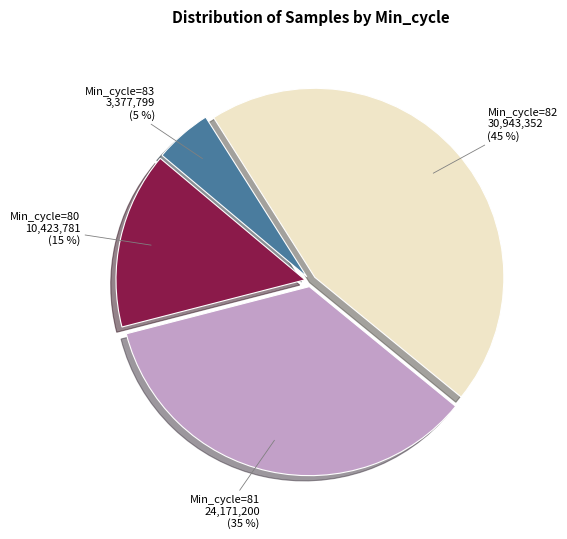

What percentage is the Min_cycle=81 slice, to the nearest percent?

35%